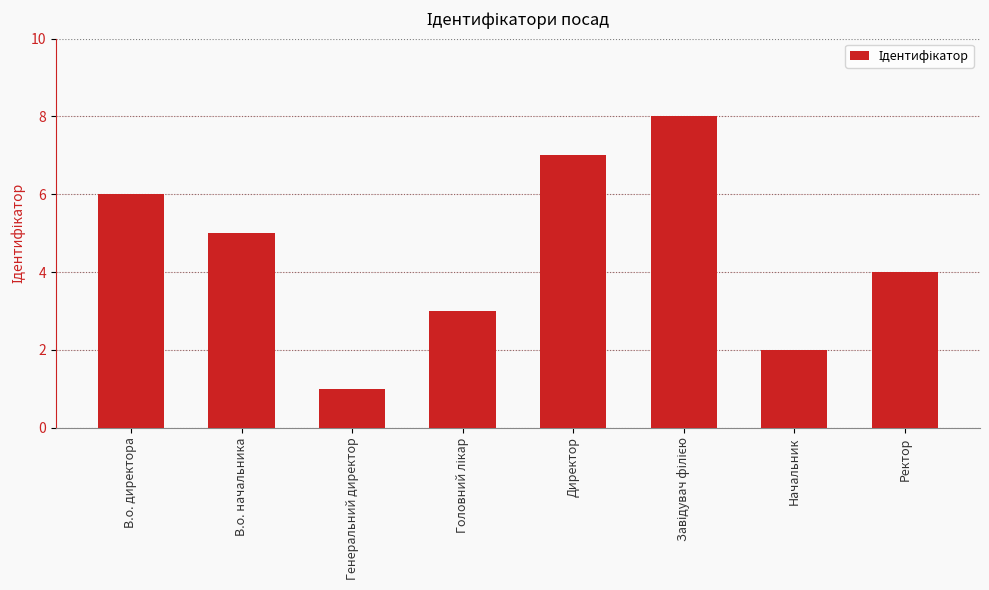

Reading right to left, list all the values displayed in this chart.

4	2	8	7	3	1	5	6